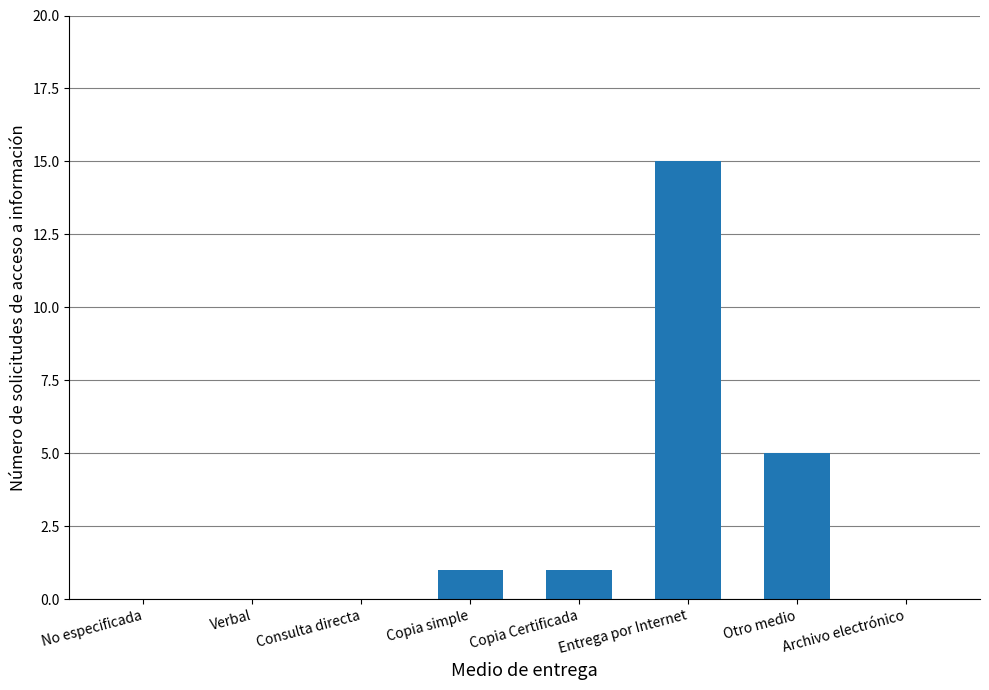

Which category has the highest value across all series?

Entrega por Internet